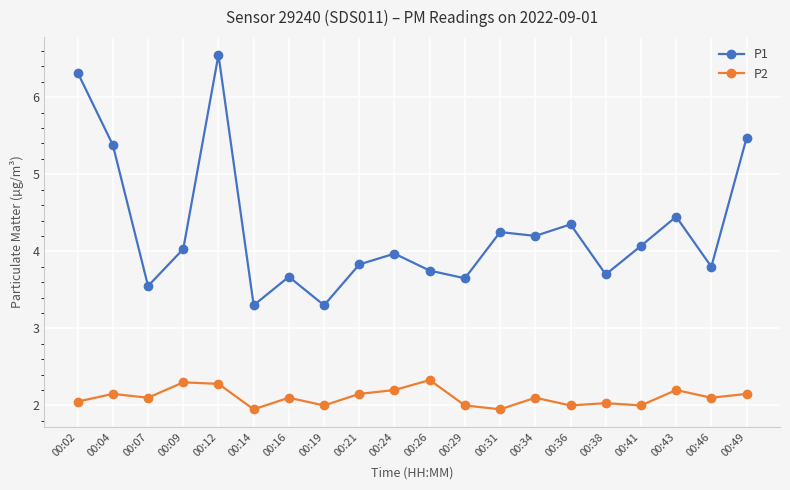

At which category does the chart reach its peak across all series?

00:12